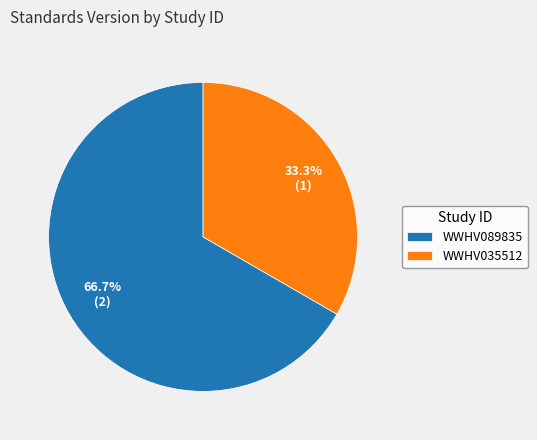

What is the ratio of the value at WWHV089835 to the value at WWHV035512?

2.0